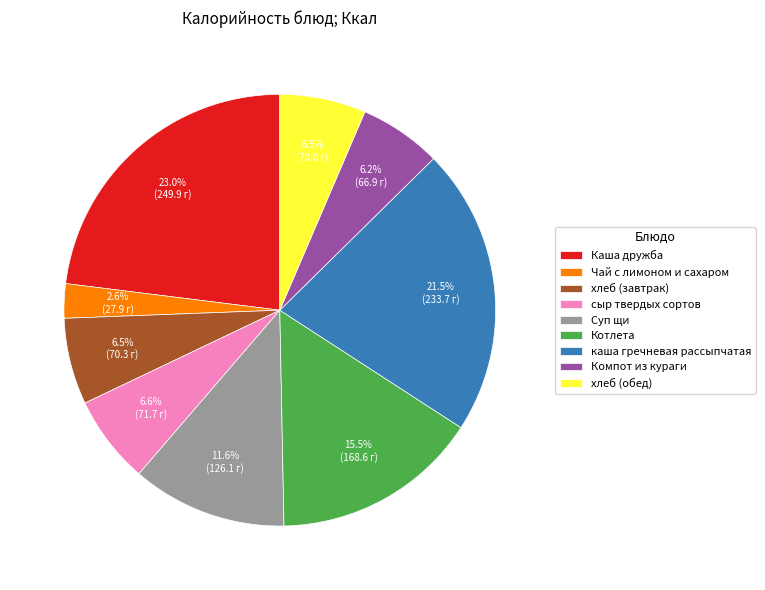

To the nearest percent, what is the combined percentage of хлеб (завтрак) and каша гречневая рассыпчатая?

28%